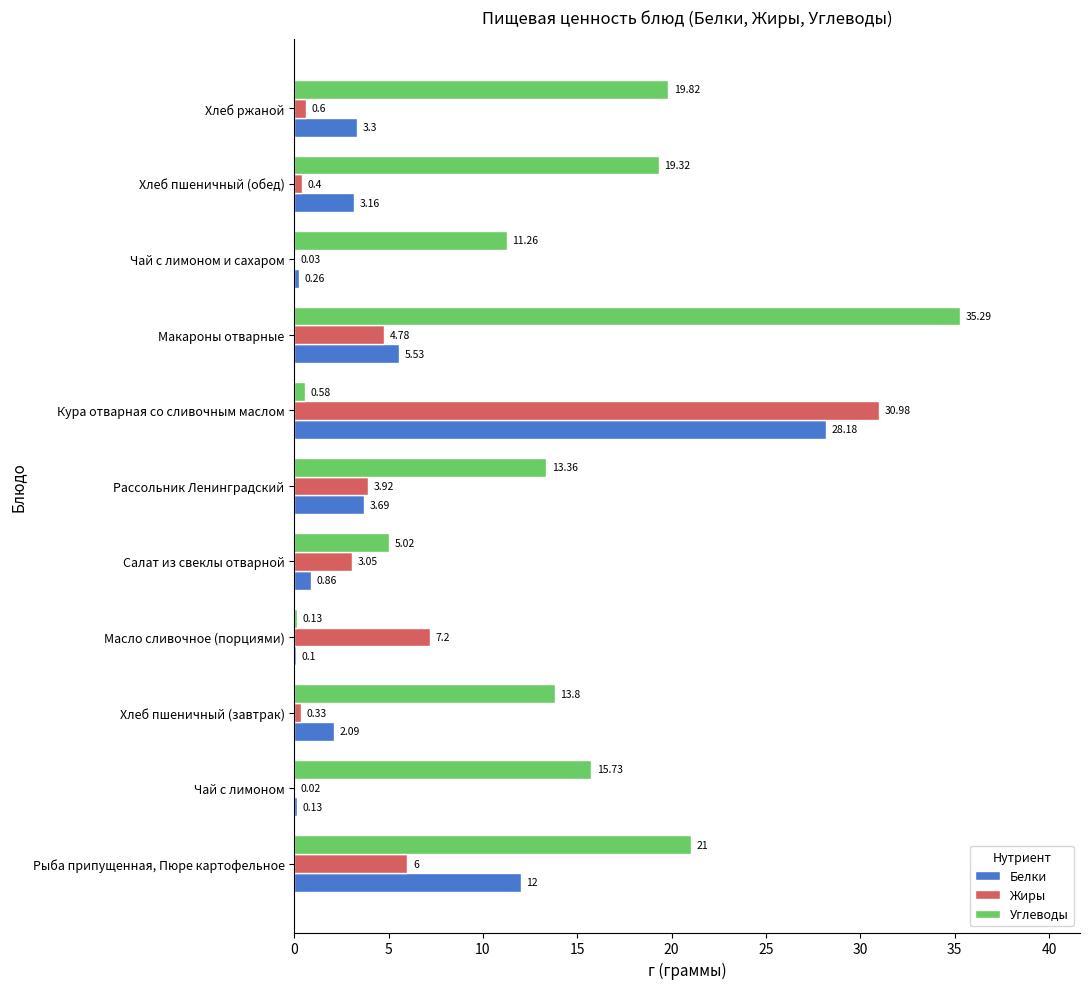

What is the sum of all Белки values?

59.3